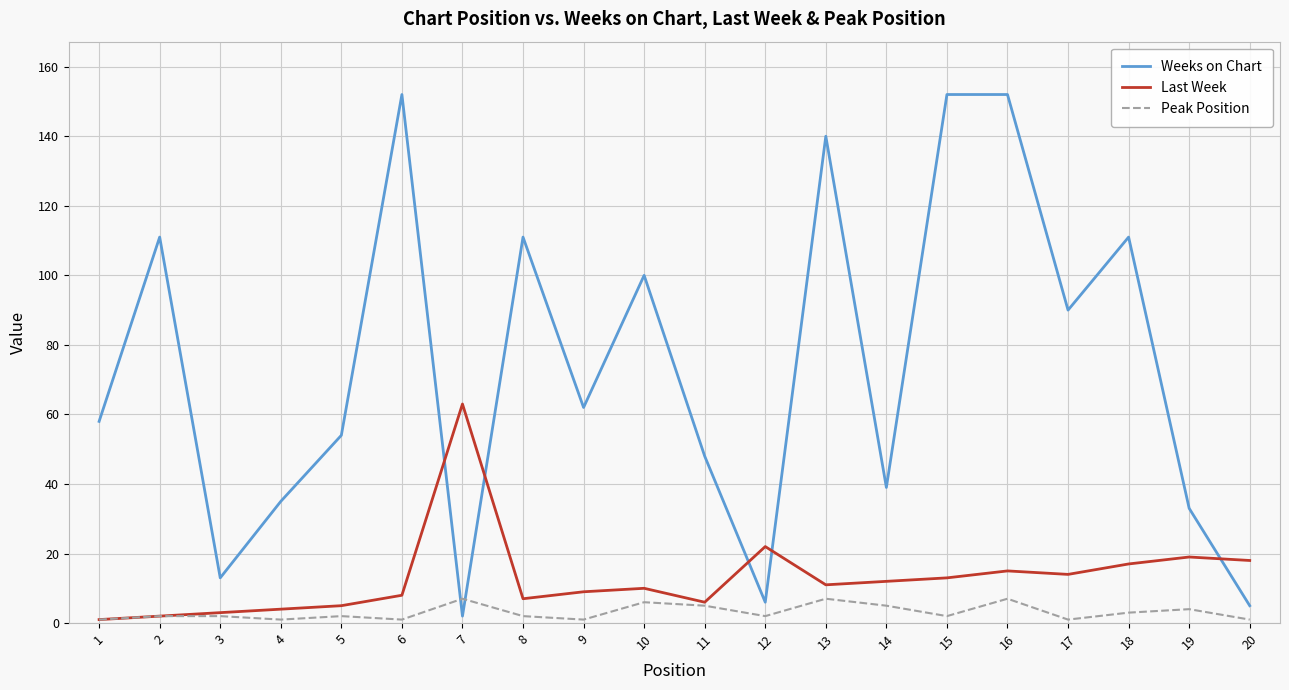

Does the chart display data point markers on the line(s)?

No